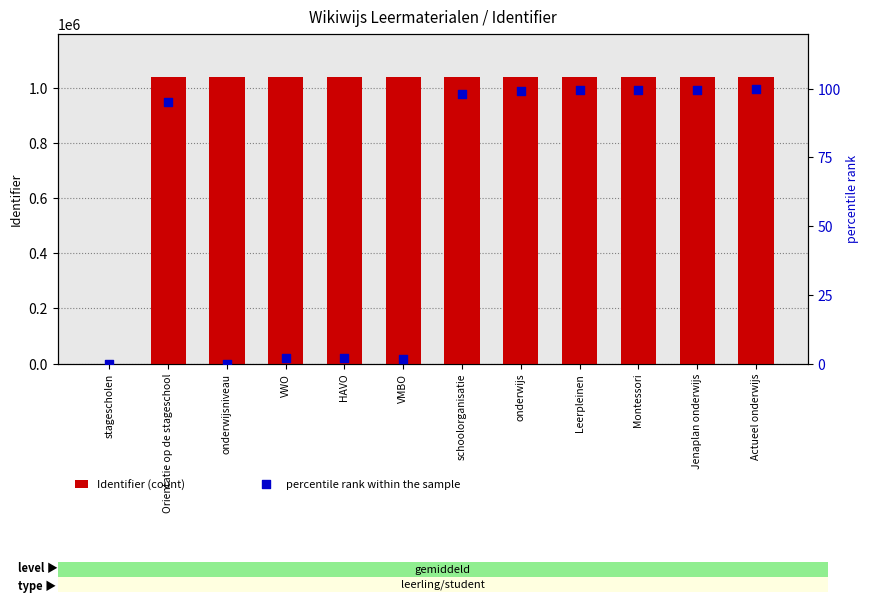

Which series has the largest Y range (max minus min)?

Identifier (count)